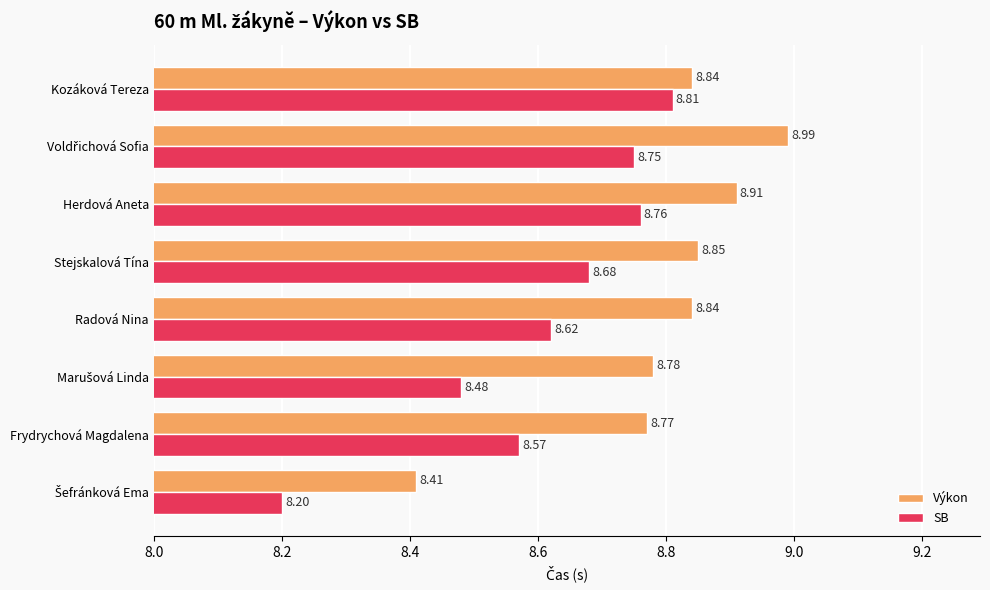

What are all the series names shown in the legend?

Výkon, SB